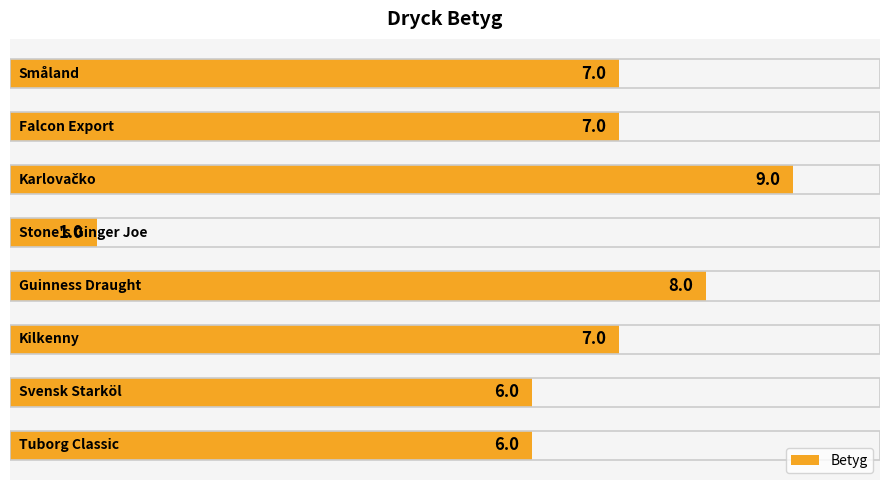

Count the values in the range 6 to 8.

6